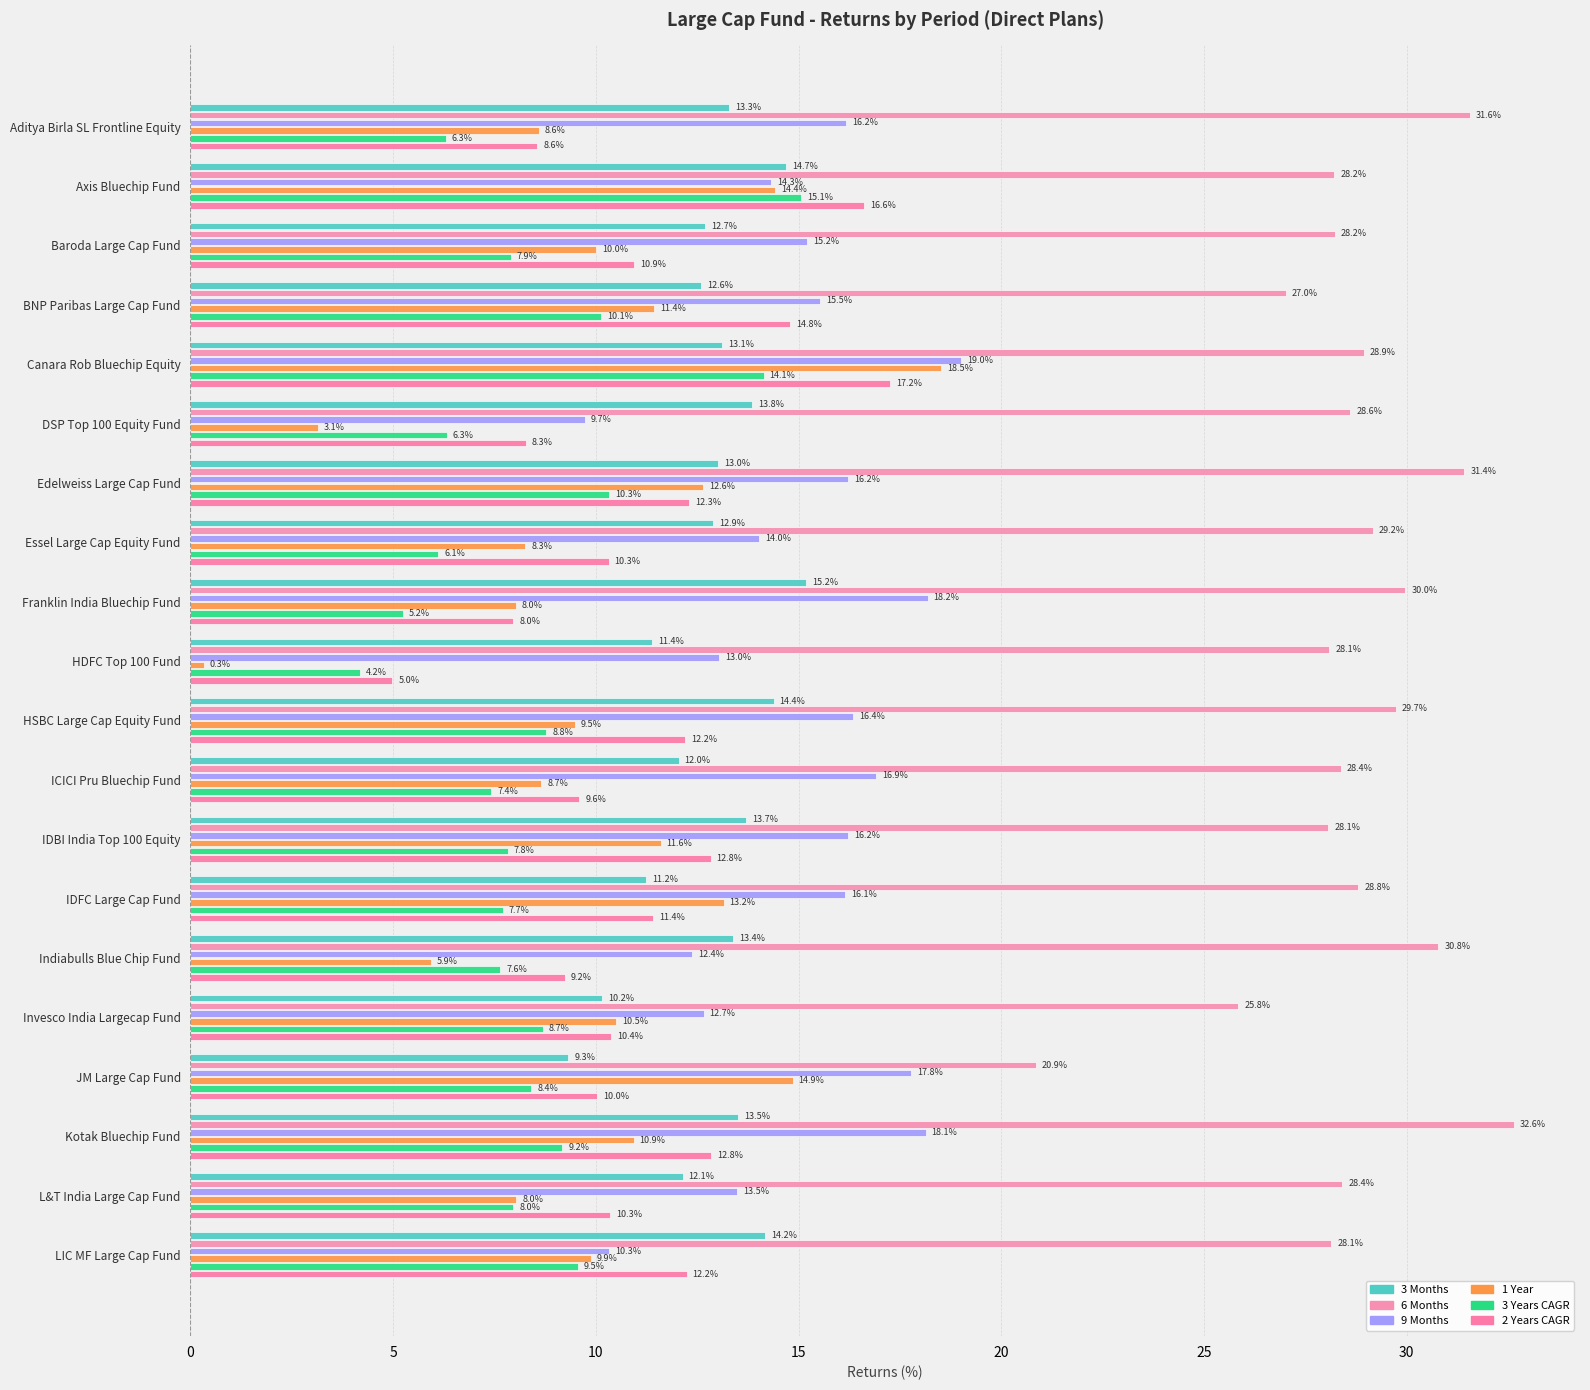

What is the minimum value for 2 Years CAGR?

5.0